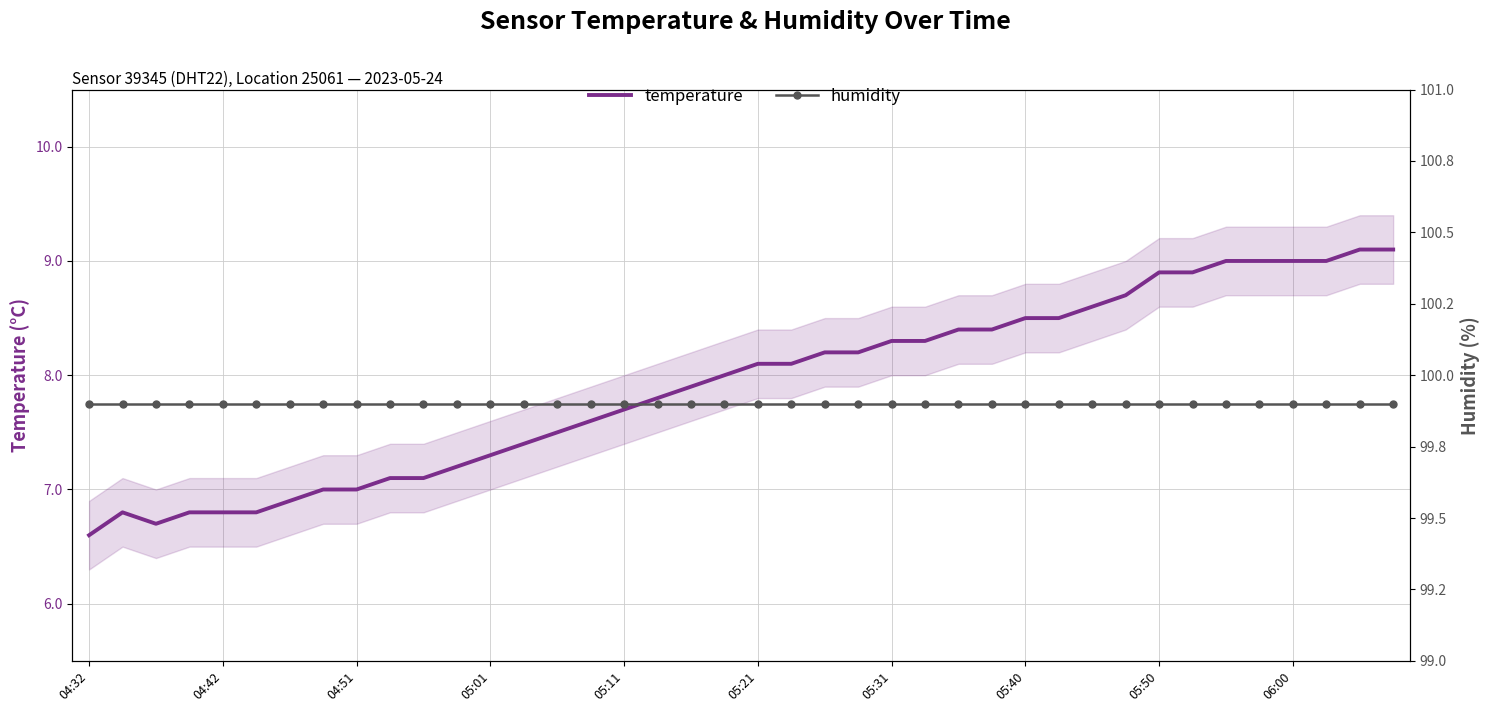

True or false: humidity and temperature intersect in this chart.

False